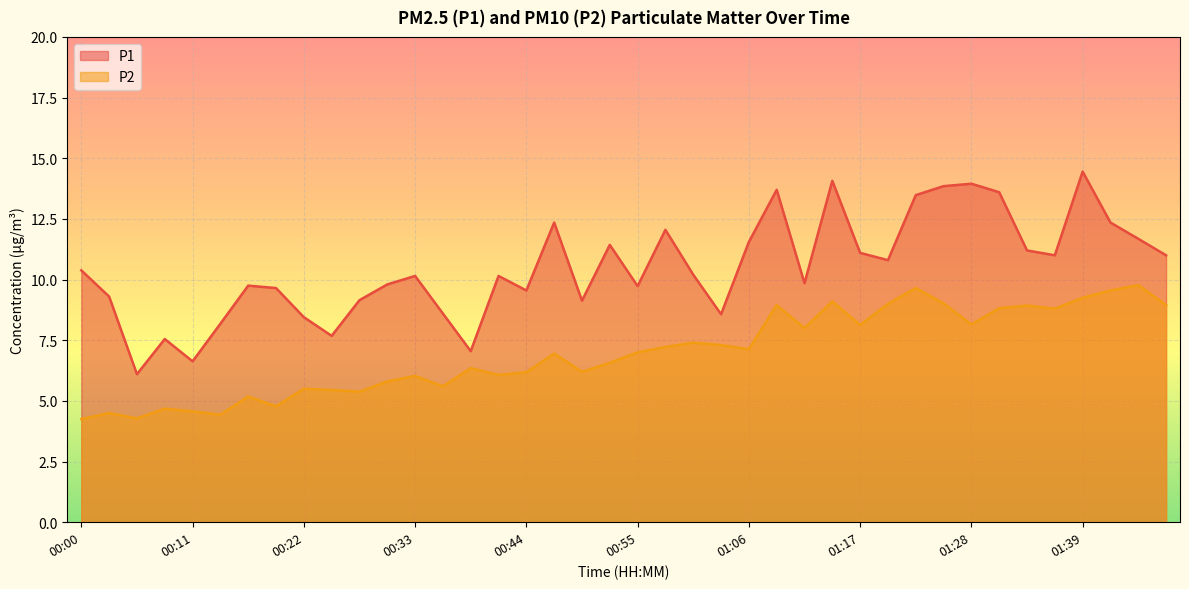

How many values in the P1 series are below 10?

18